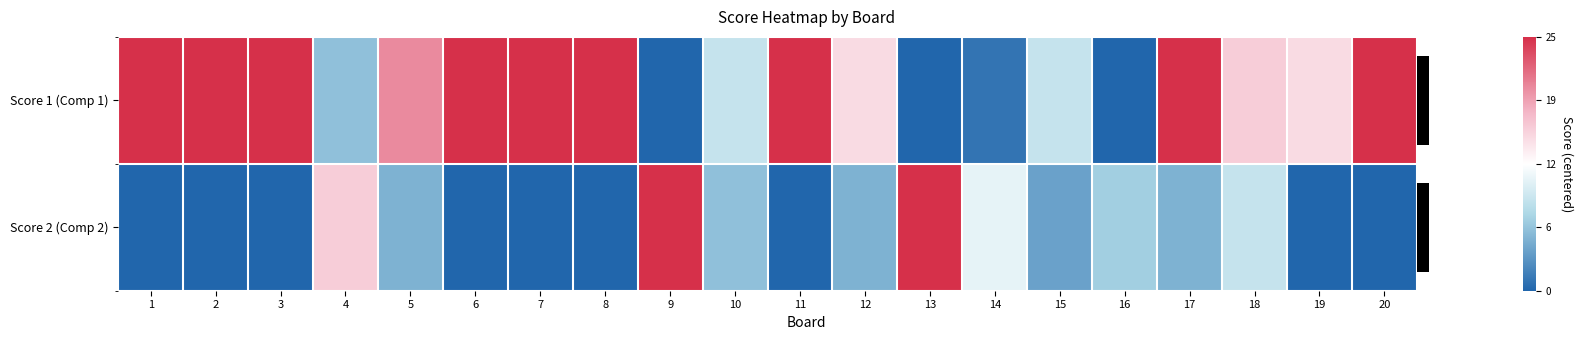

What is the difference between the highest and lowest values at 6?

25.0